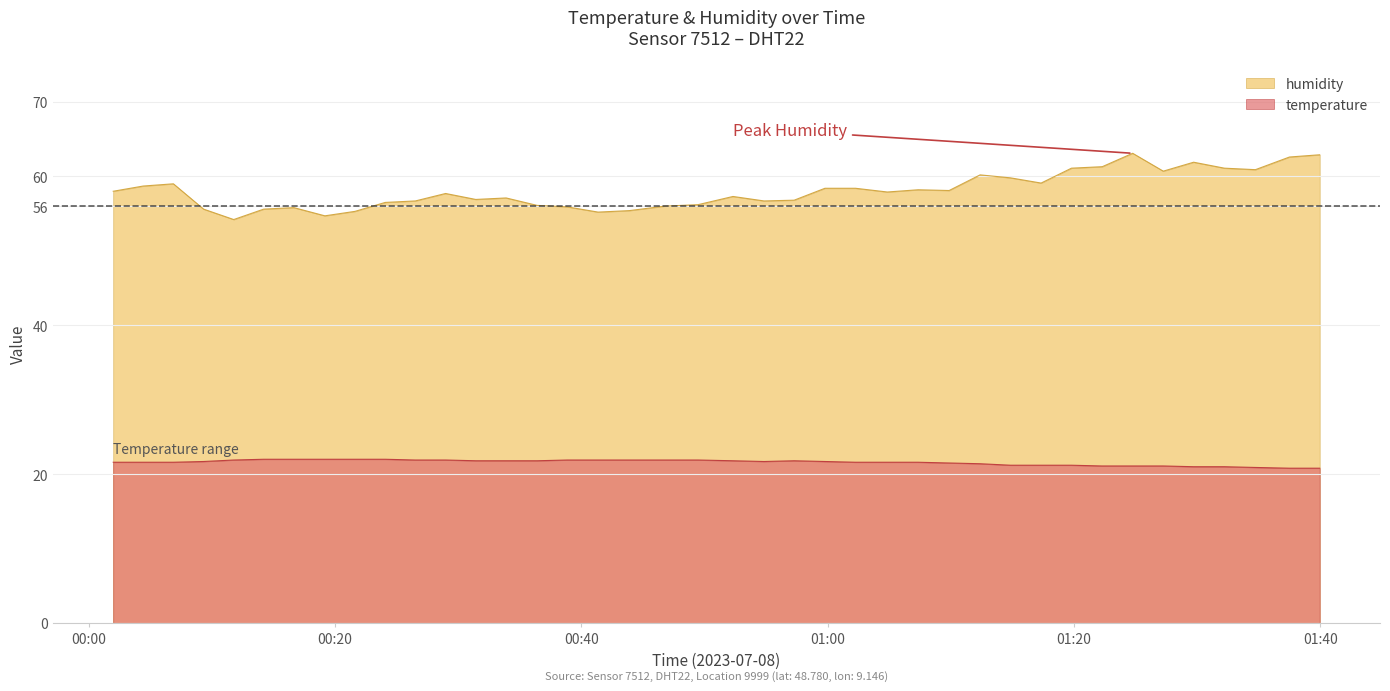

Count the number of data series in this chart.

2